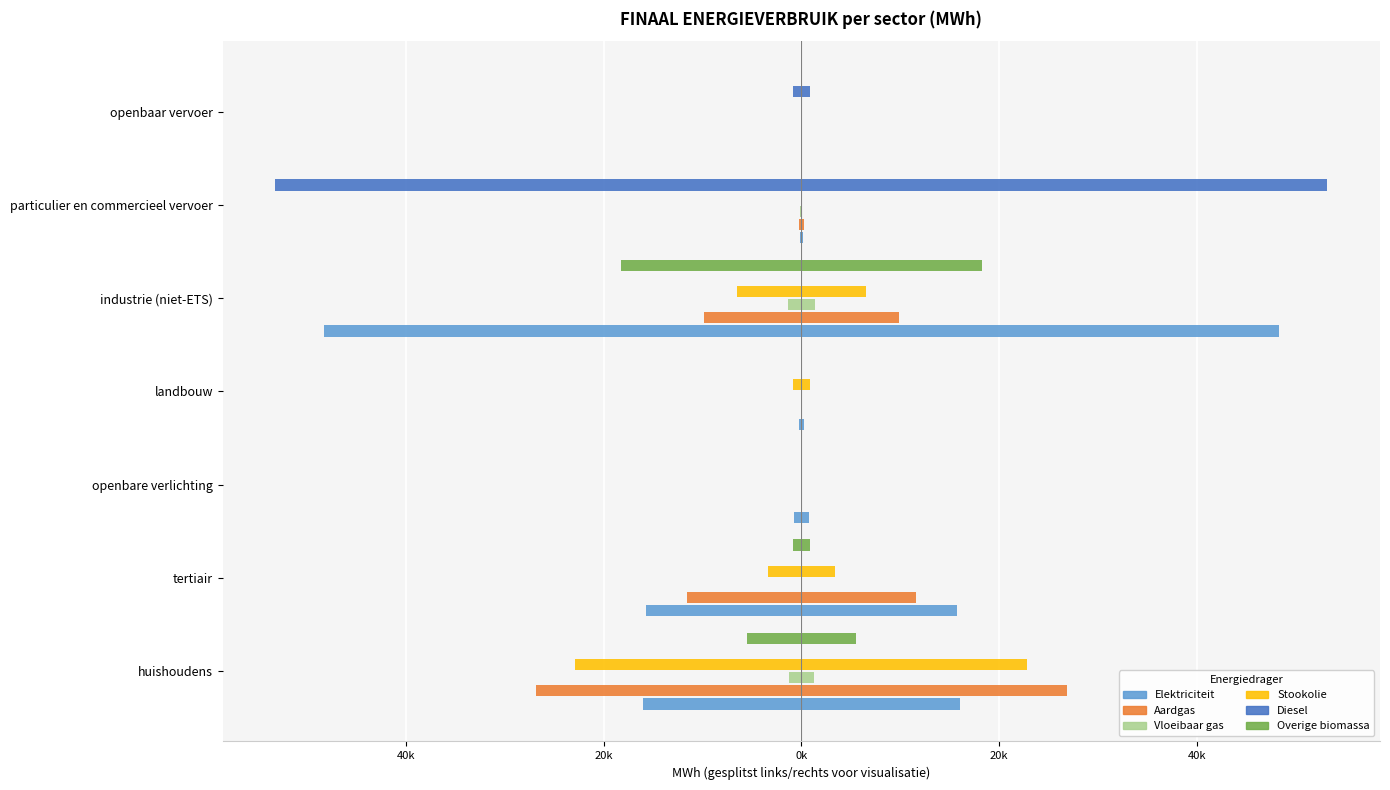

How many groups of bars are there?

7